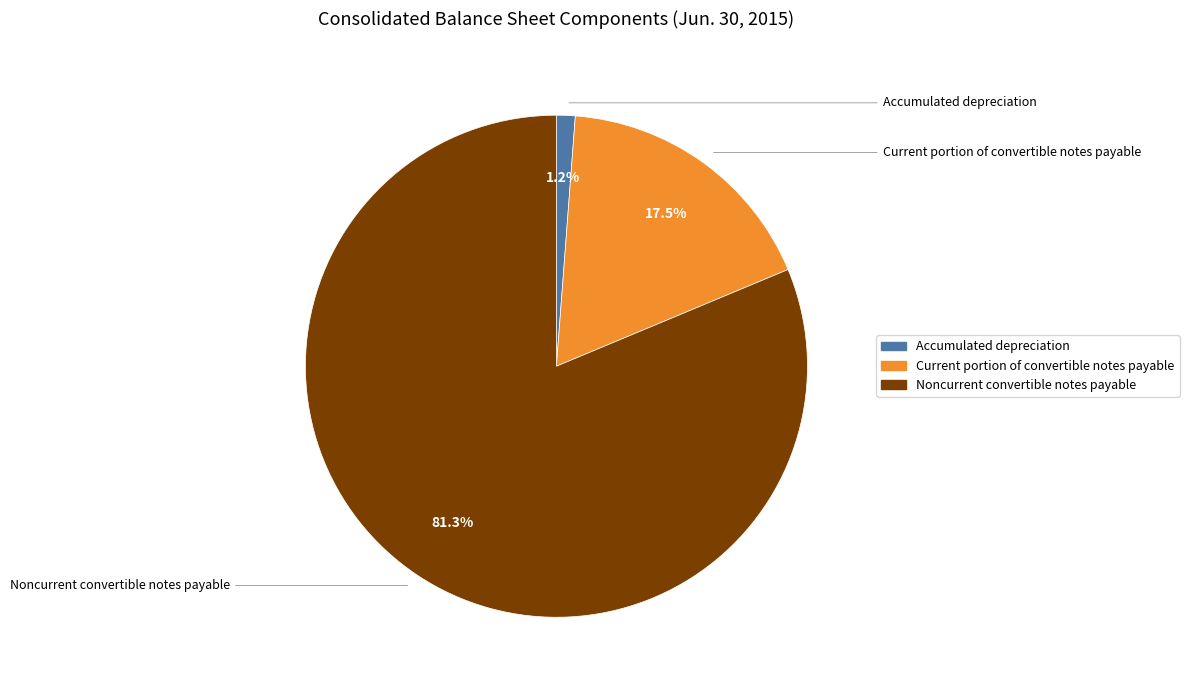

Which has a higher value, Current portion of convertible notes payable or Accumulated depreciation?

Current portion of convertible notes payable